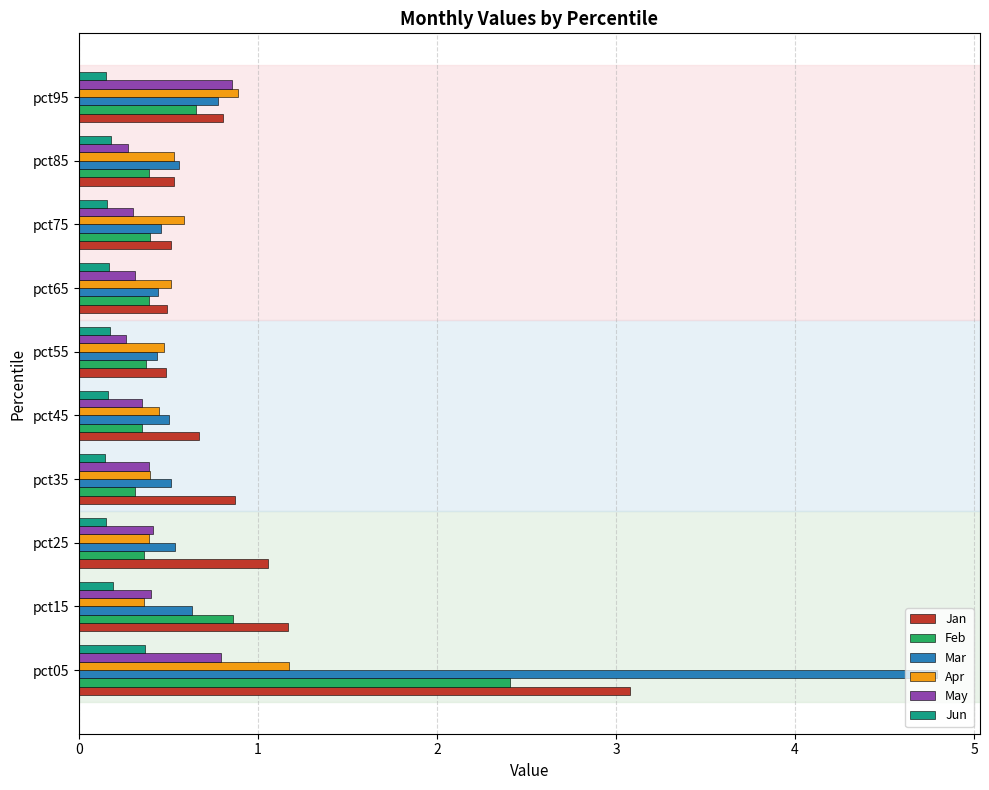

Count the number of data series in this chart.

6